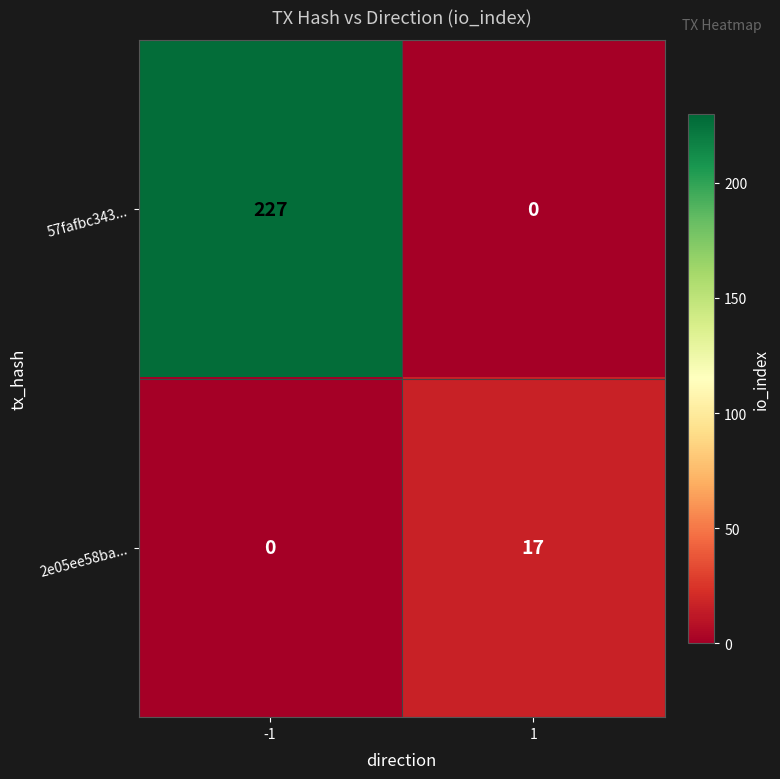

The 57fafbc343... series shows -156 at 1. True or false?

False